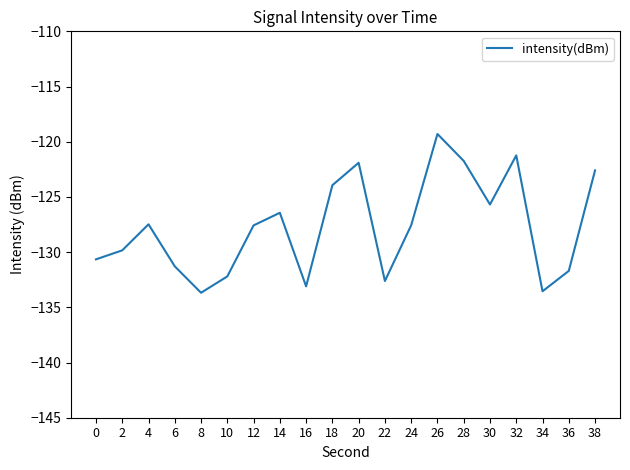

Count the number of data series in this chart.

1